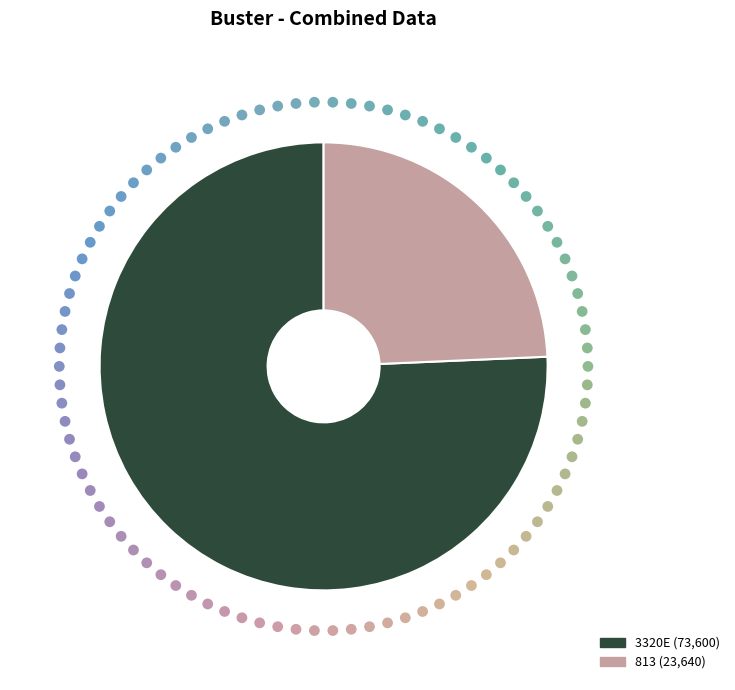

Is it true that 813 is 24% of the pie?

True